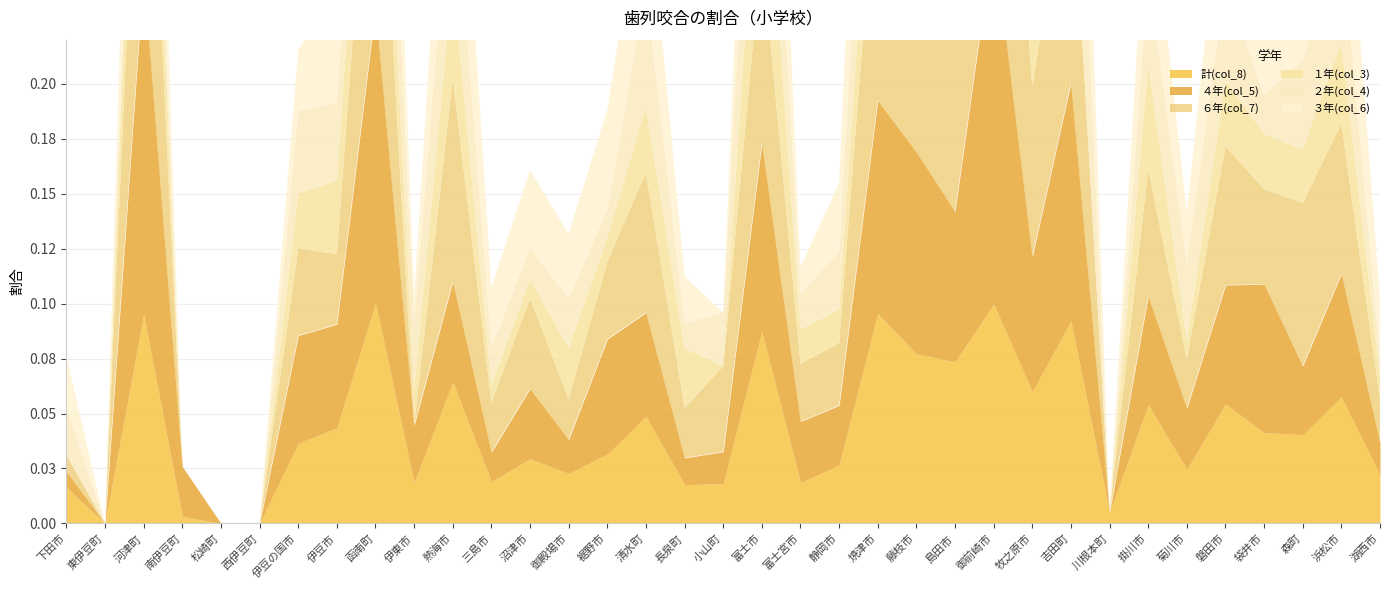

Count the １年(col_3) values in the range 0 to 1.

35